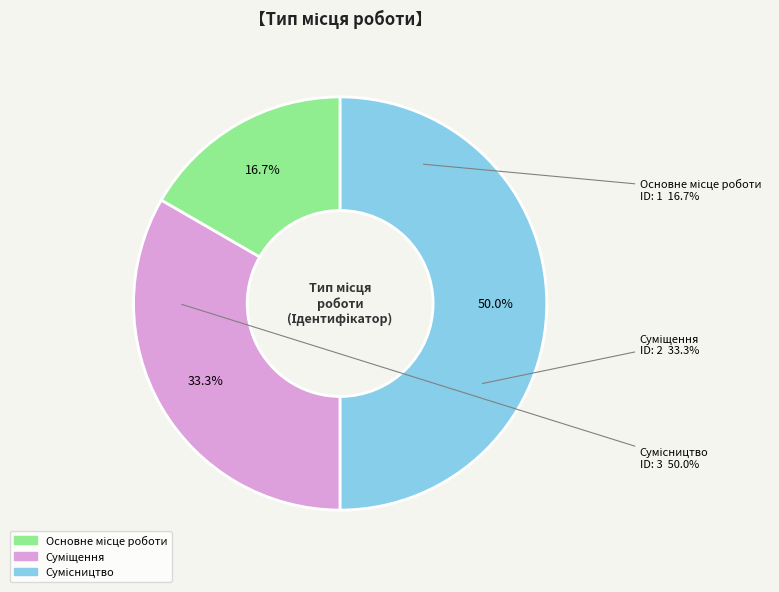

How many segments does this pie chart have?

3